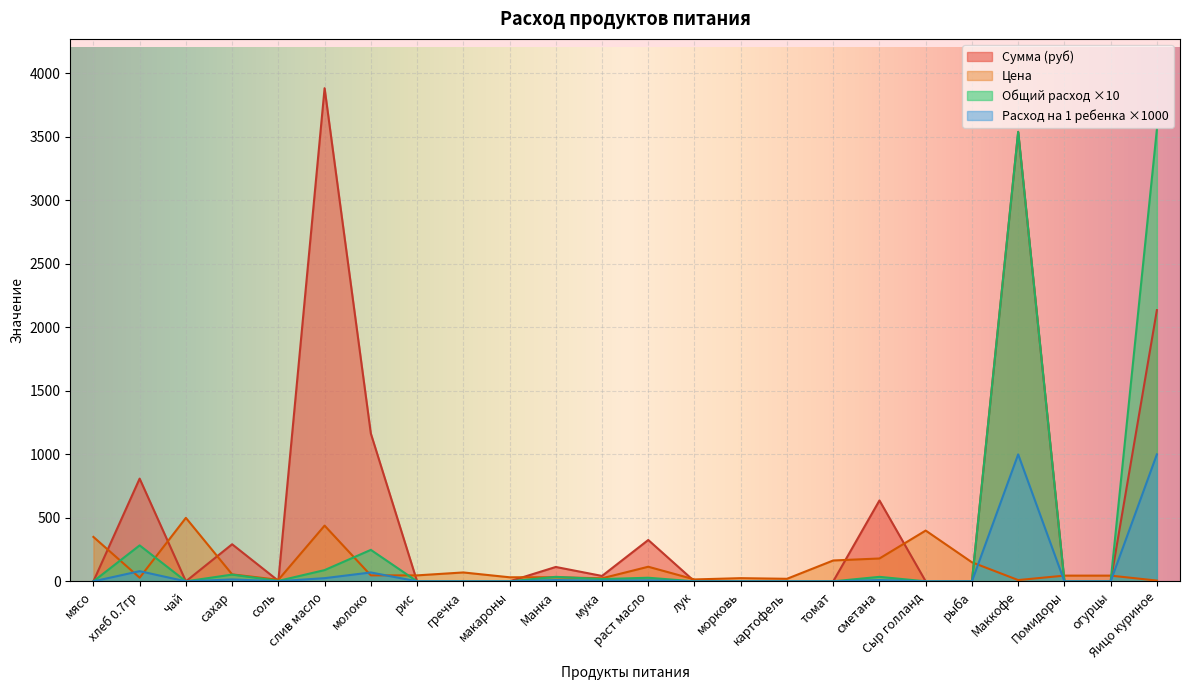

How many lines are shown in the chart?

4